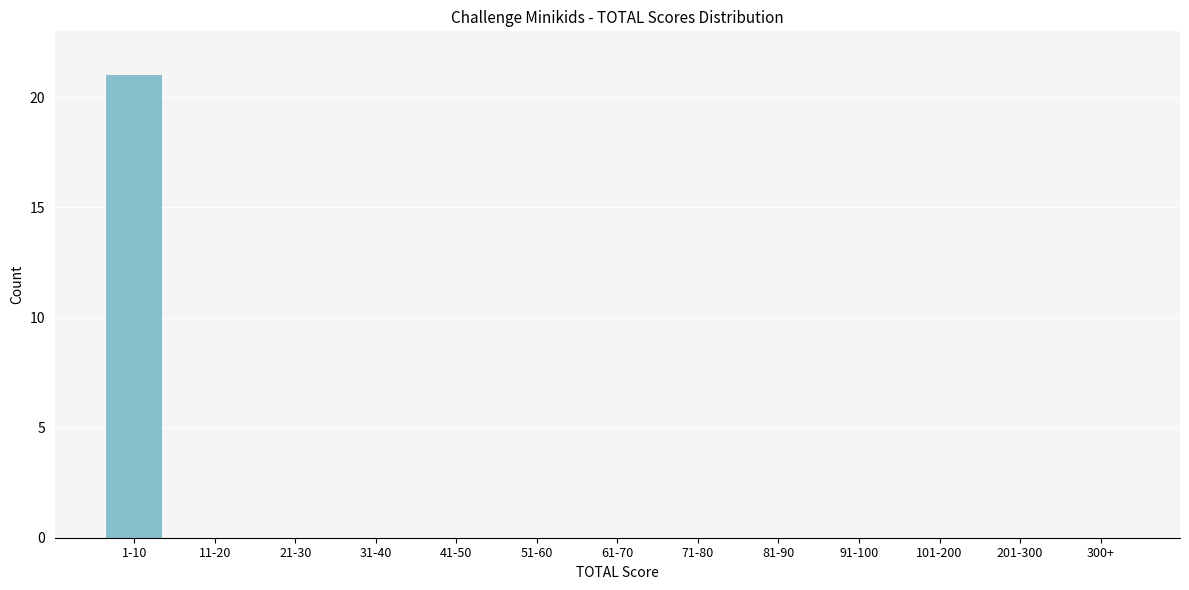

Reading left to right, extract all data points from this chart.

1-10=21	11-20=0	21-30=0	31-40=0	41-50=0	51-60=0	61-70=0	71-80=0	81-90=0	91-100=0	101-200=0	201-300=0	300+=0